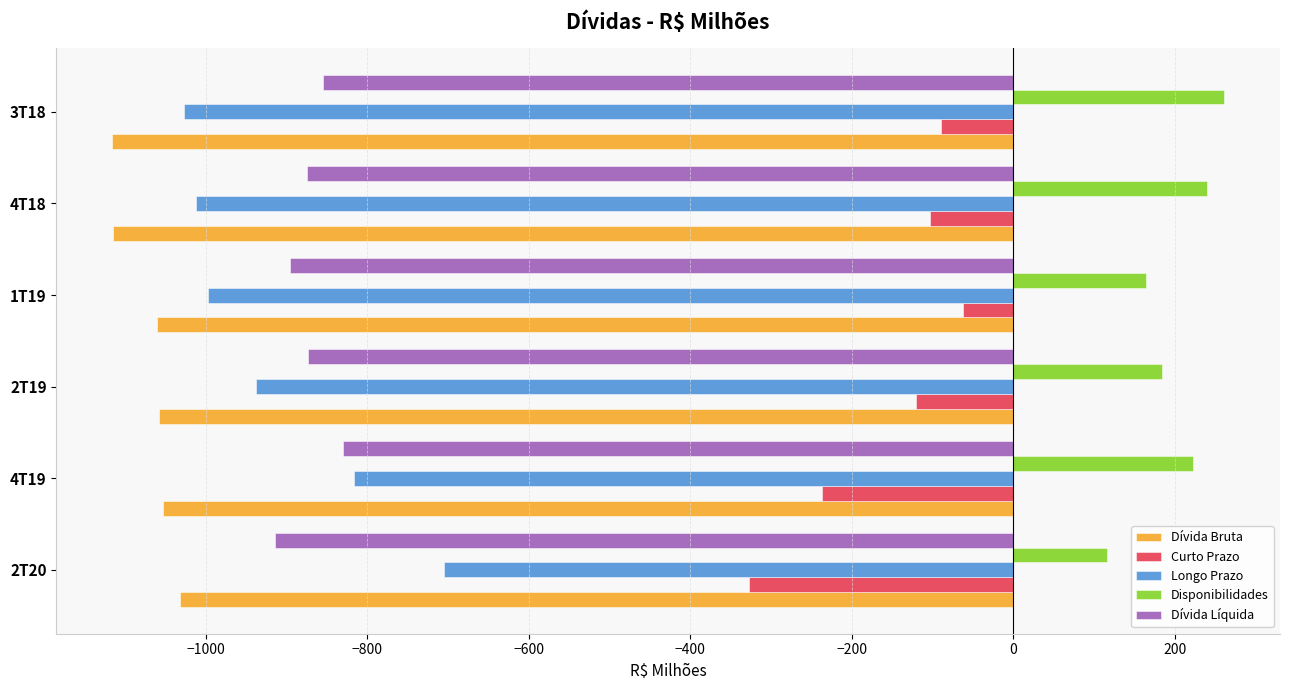

At 2T20, list the series in order from largest to smallest.

Disponibilidades, Curto Prazo, Longo Prazo, Dívida Líquida, Dívida Bruta